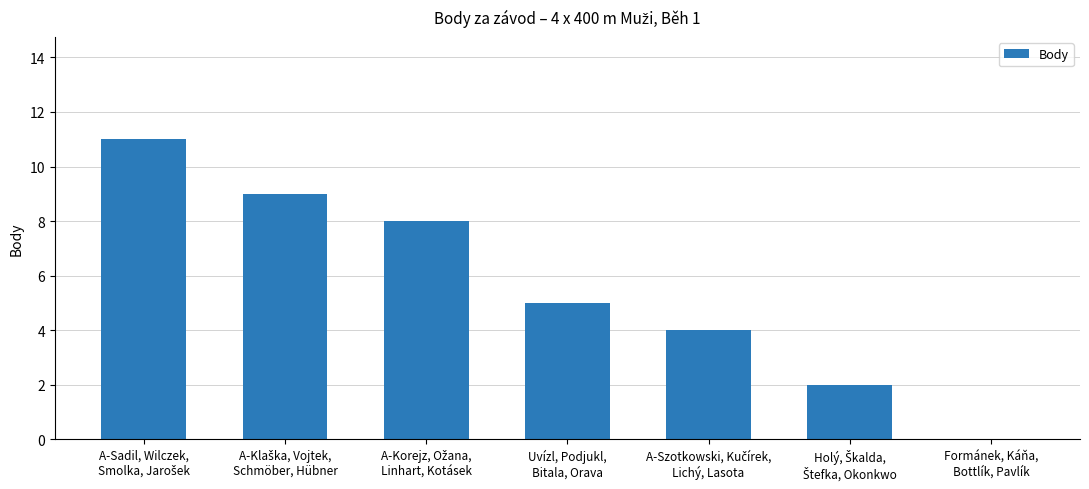

Count the number of data series in this chart.

1